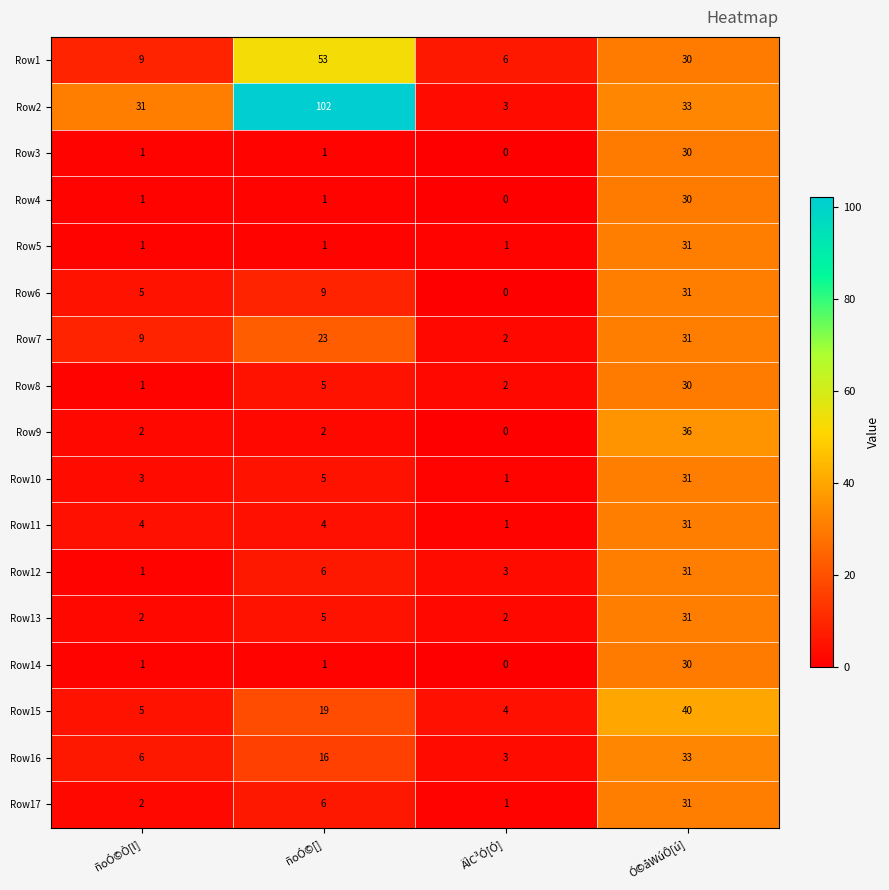

Is it true that Row16 equals 9 at ñoÓ©Ò[l]?

False